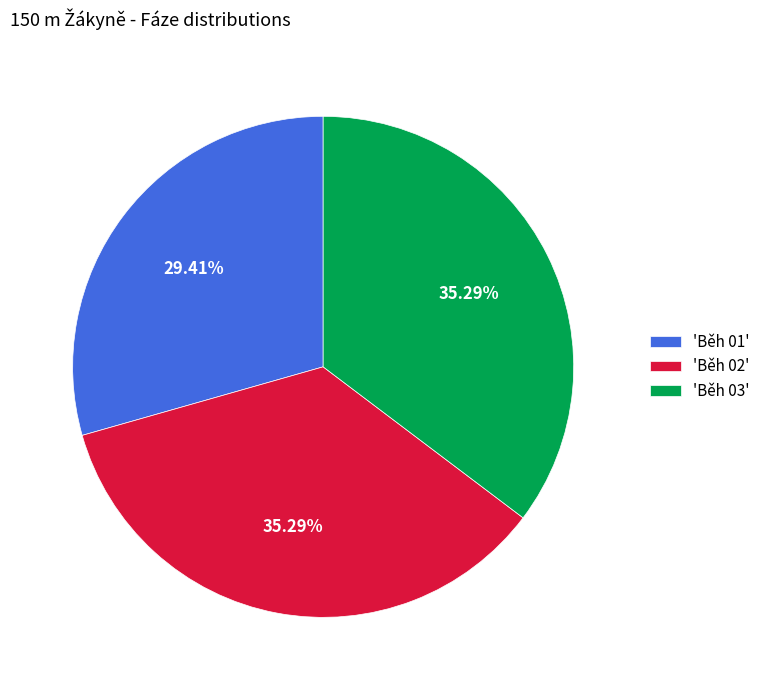

How many segments does this pie chart have?

3